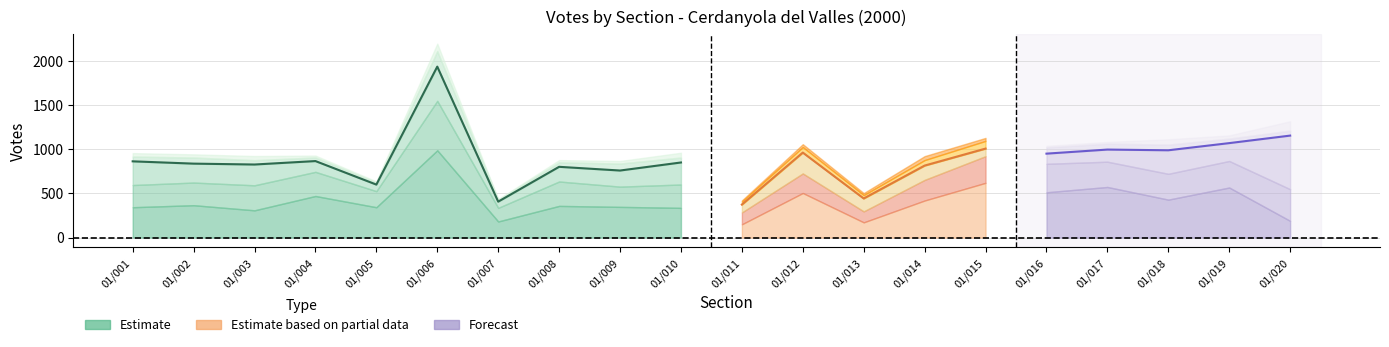

At which category does the chart reach its minimum across all series?

01/007